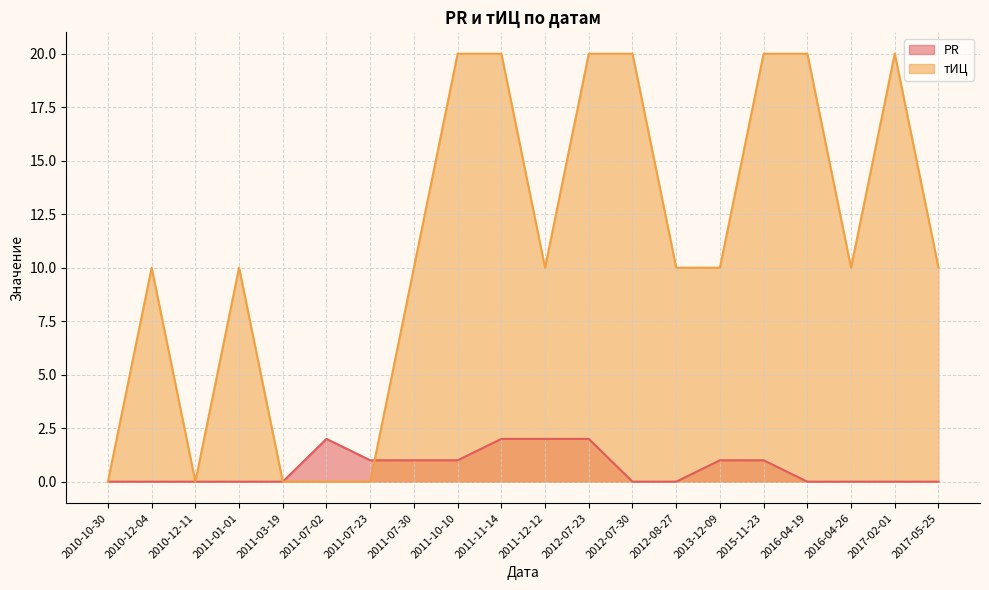

How many times do PR and тИЦ cross each other?

1